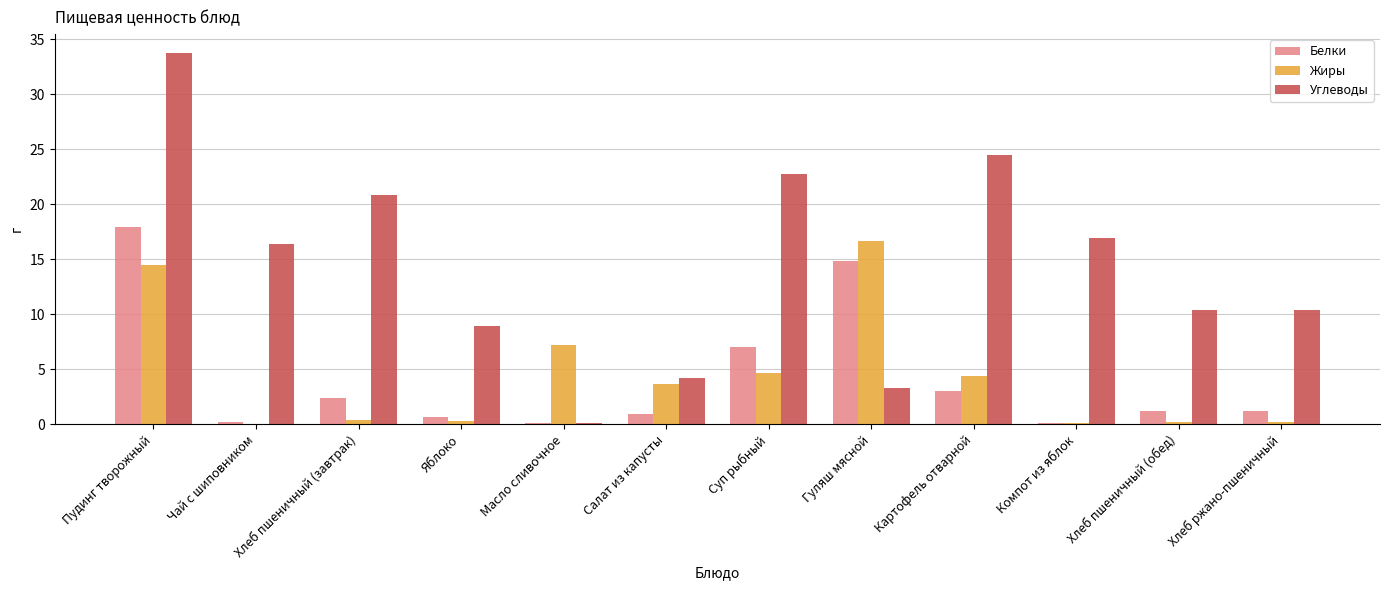

Count the number of categories in the chart.

12